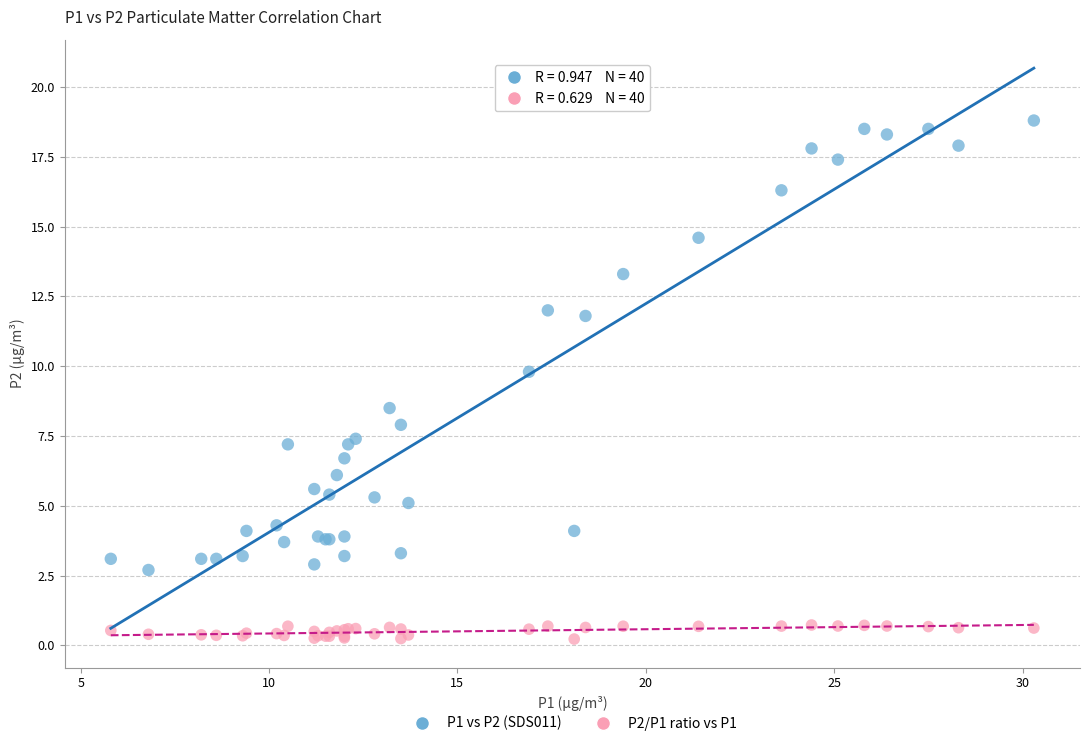

Which series reaches the maximum Y coordinate?

P1 vs P2 (SDS011)